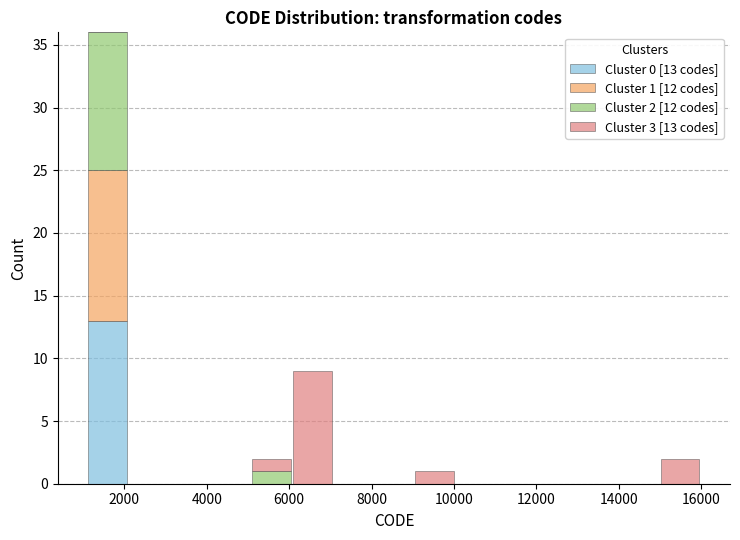

Which range on the x-axis has the tallest stacked bar (by total height)?

1200 to 2000